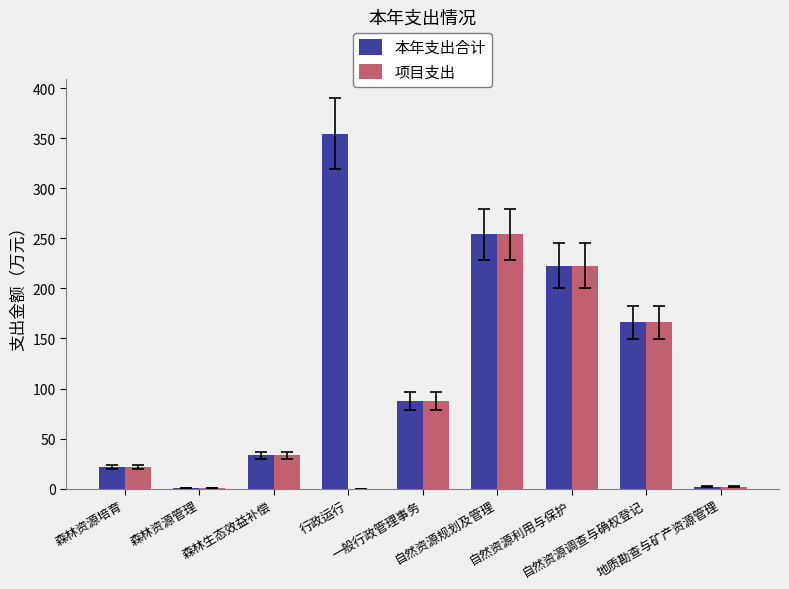

Which series has the largest total across all categories?

本年支出合计